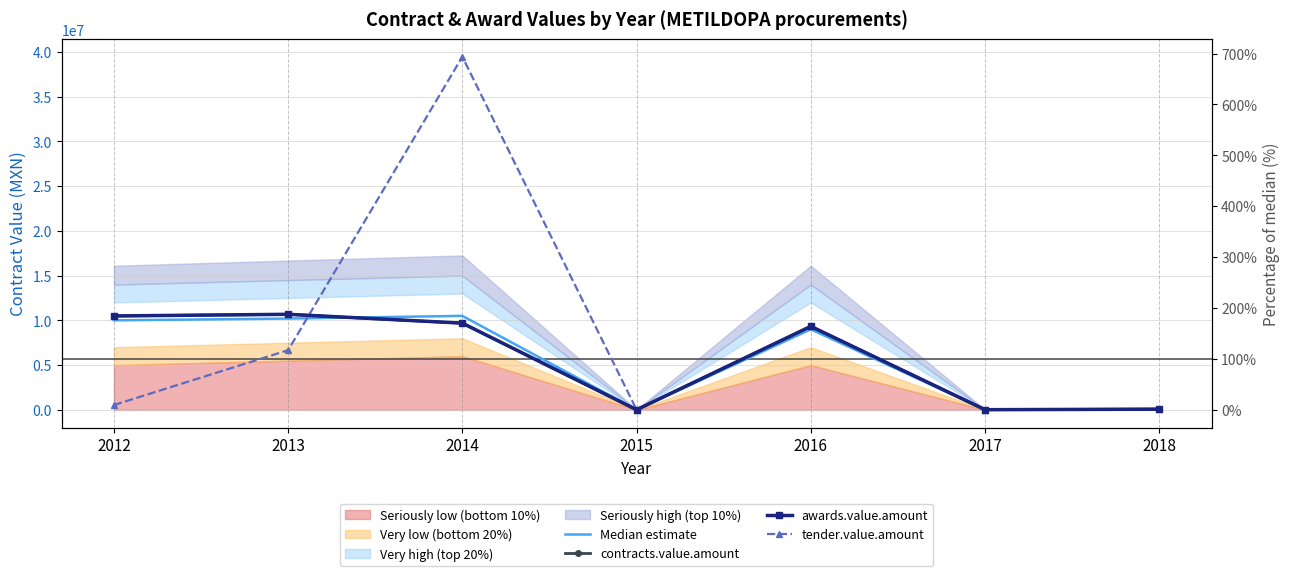

What is the value of the awards.value.amount point at the 4th from the left?

13502.7